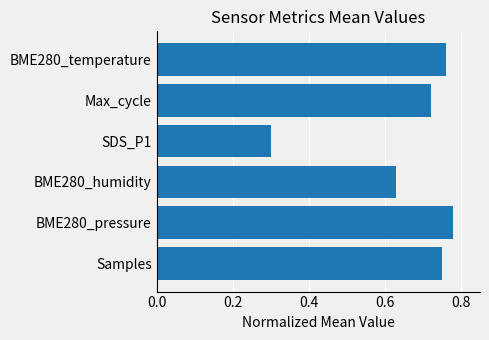

What is the difference between the second highest and minimum values?

0.5